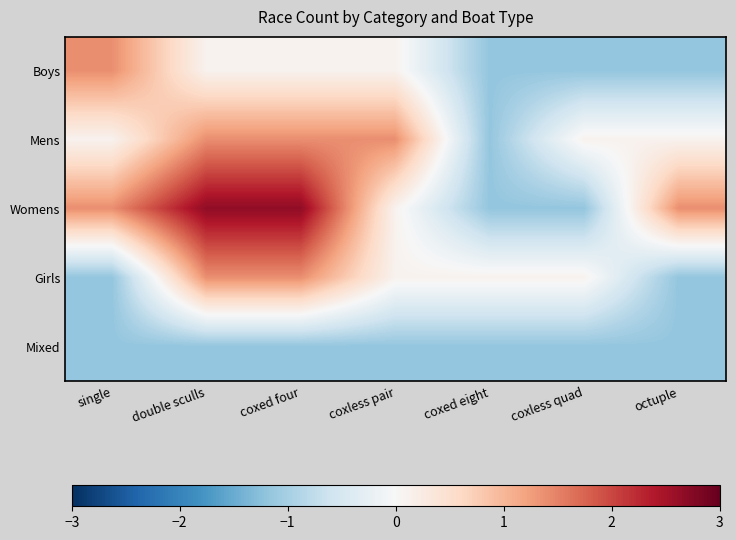

Rank the series by their maximum value, from highest to lowest.

Womens, Boys, Mens, Girls, Mixed